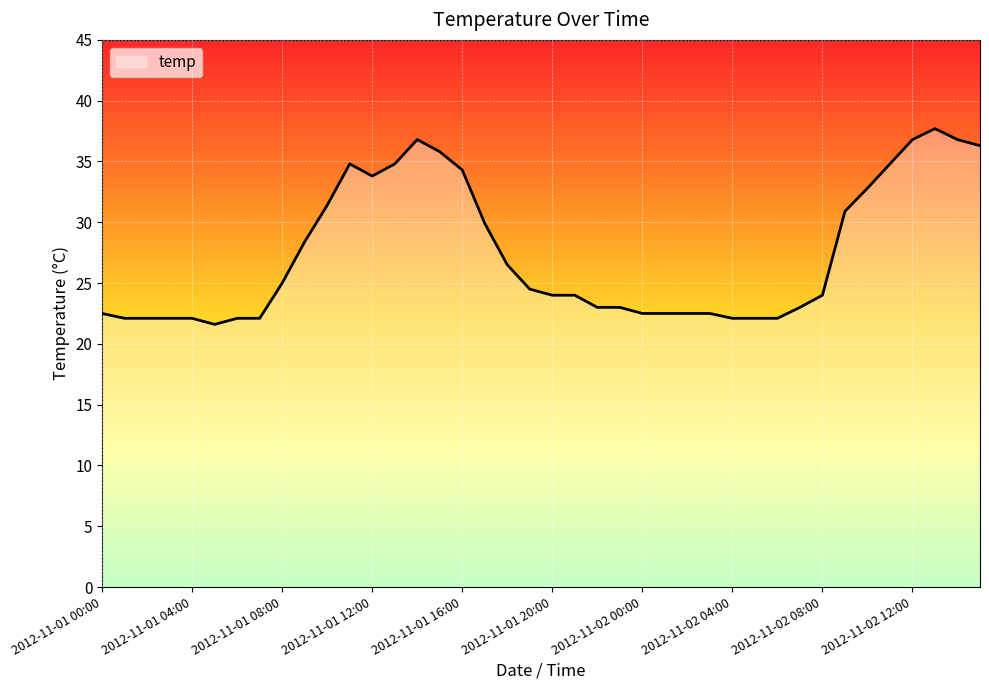

What is the greatest value displayed?

37.7